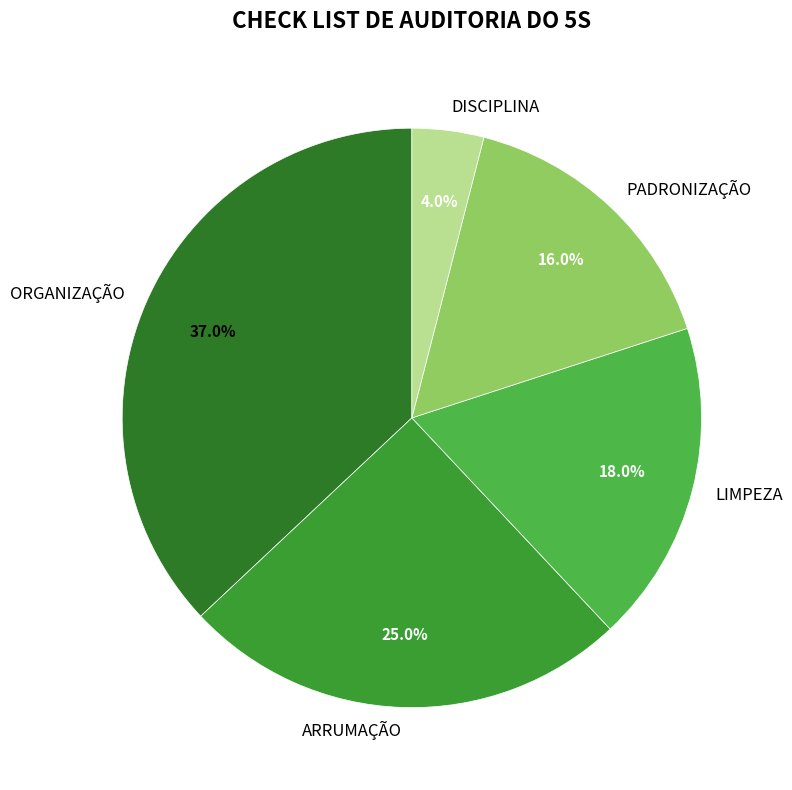

To the nearest percent, what is the average slice percentage?

20%